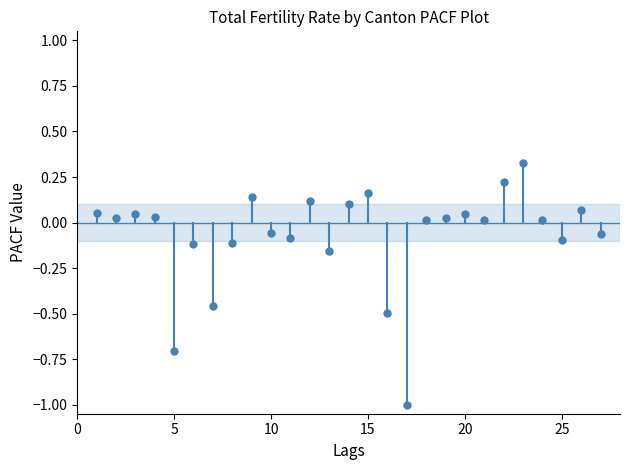

What is the range of X values (max minus min)?

26.0